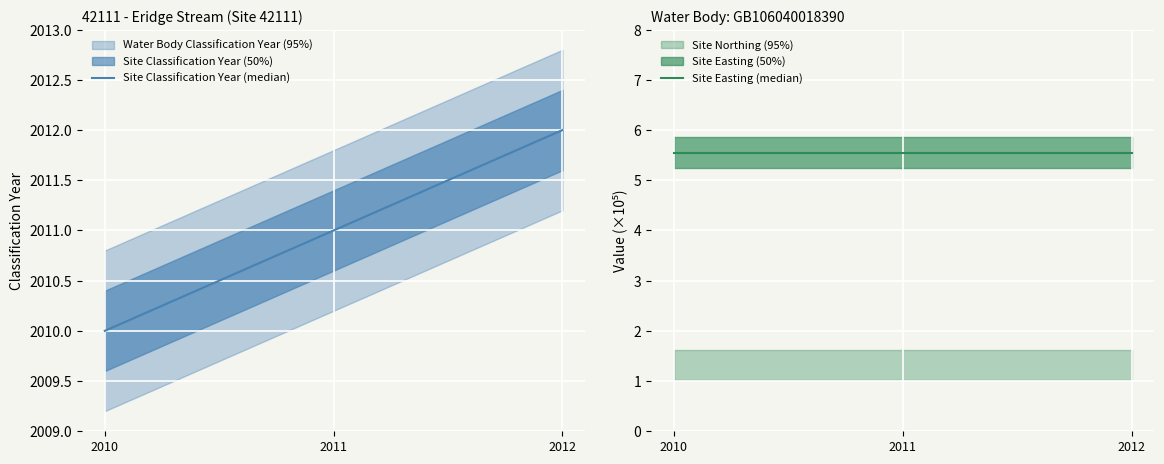

Which category has the highest value in the Site Easting (median) series?

2010